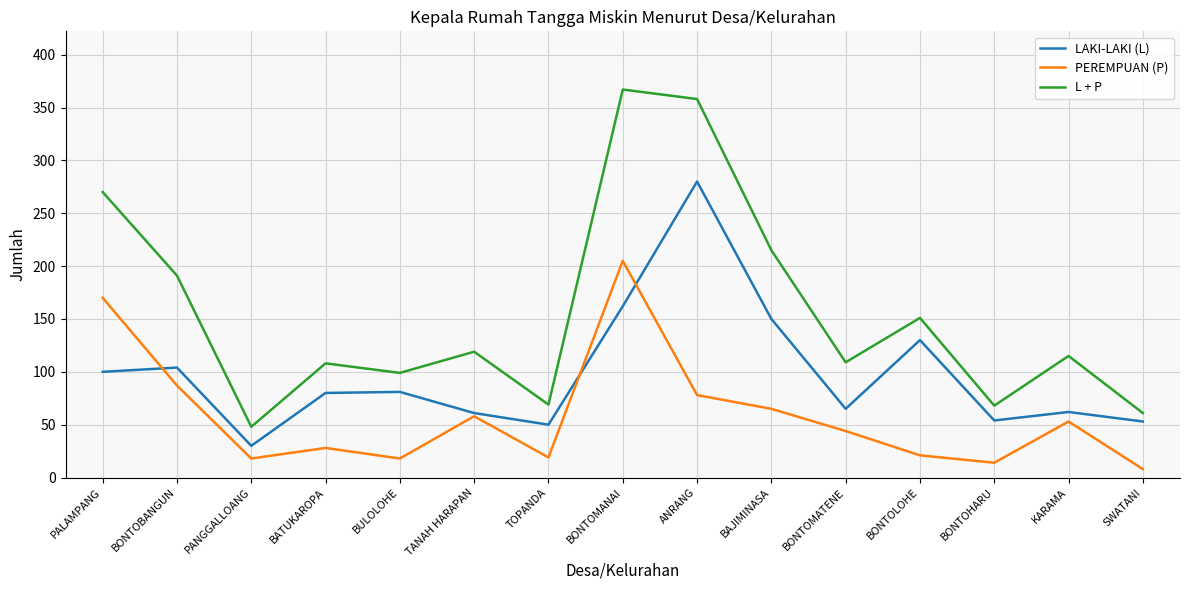

Rank the series by their average value, from lowest to highest.

PEREMPUAN (P), LAKI-LAKI (L), L + P